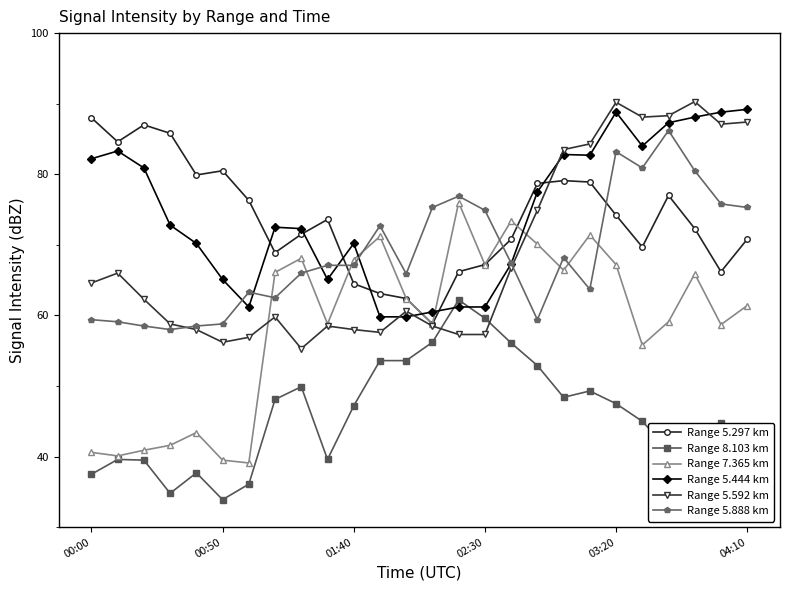

How many intersections are there between Range 5.592 km and Range 8.103 km?

2